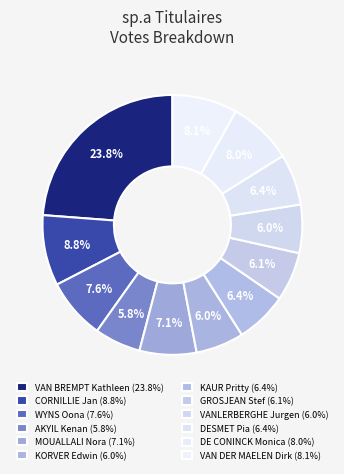

The CORNILLIE Jan slice represents 1% of the pie. True or false?

False